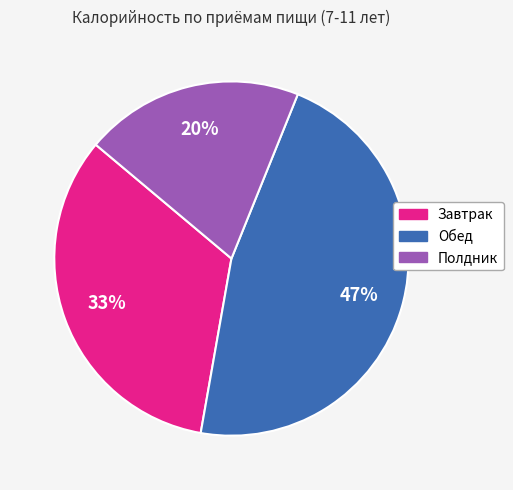

Count the number of slices in the pie.

3